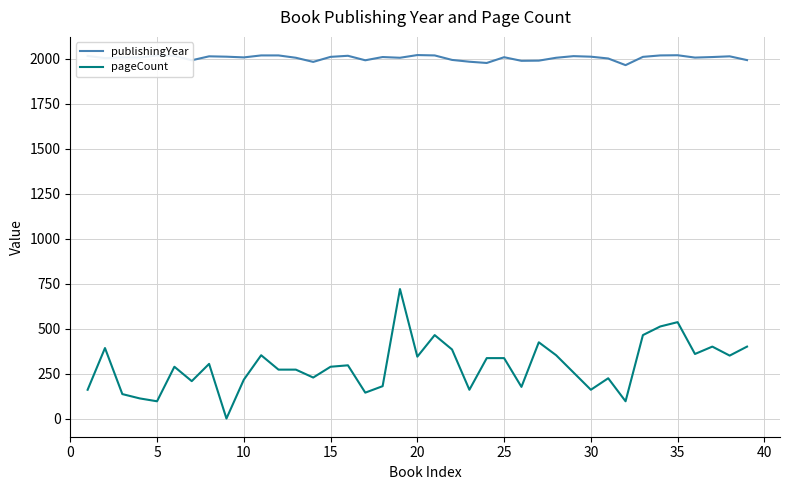

Which series has the largest total across all categories?

publishingYear